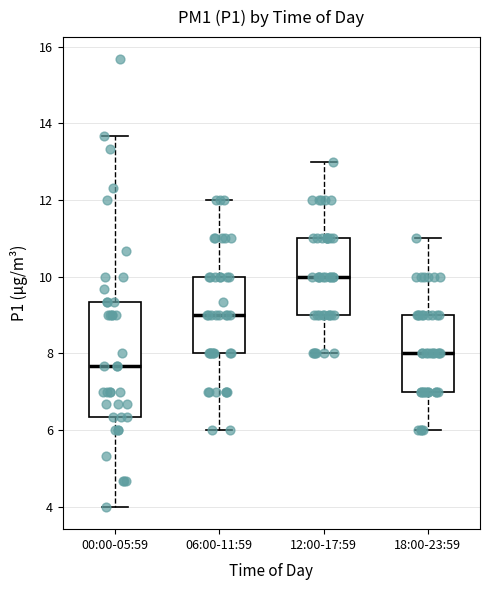

Which box has the highest median line?

12:00-17:59